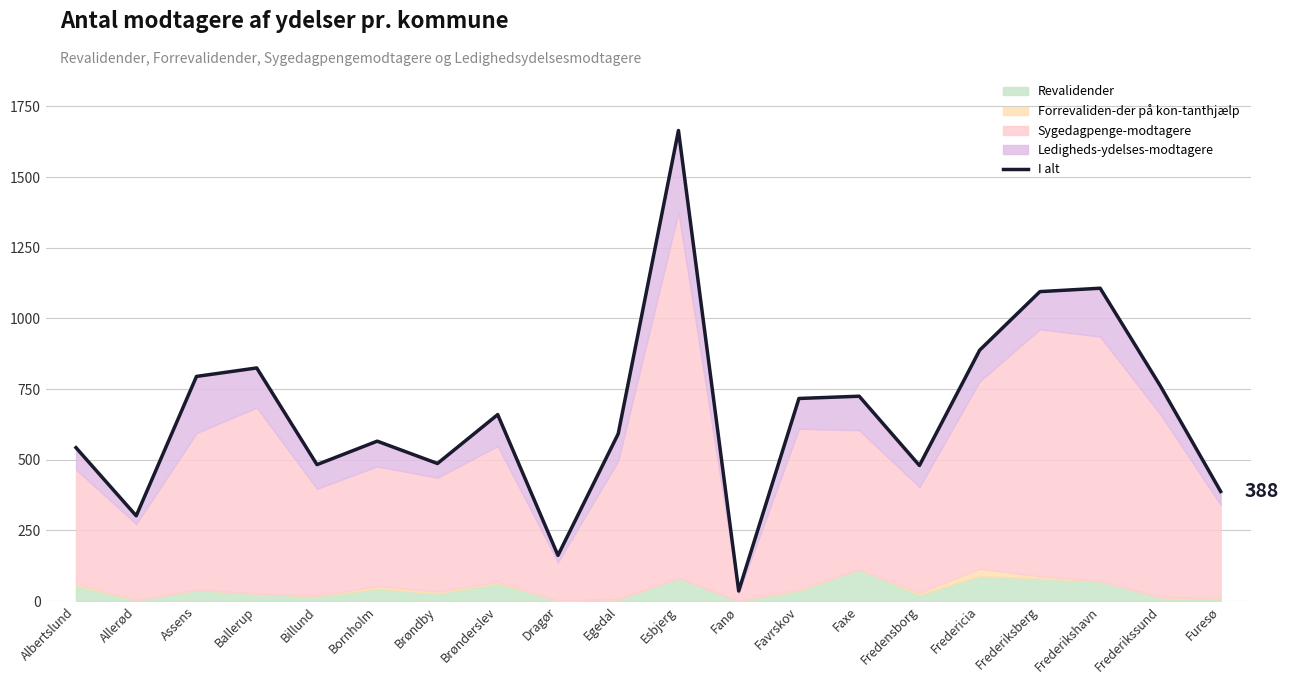

Read the value at Esbjerg, to the nearest 100.

1700